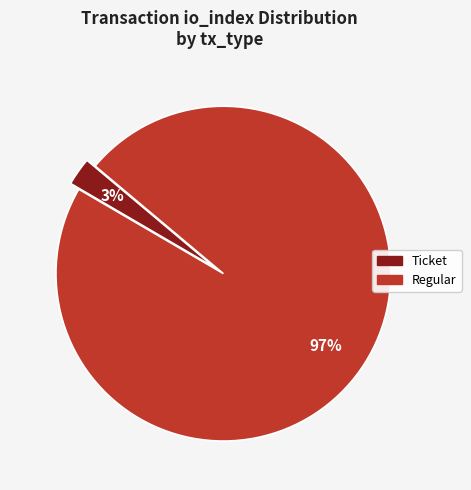

Is there a majority slice in this chart?

Yes